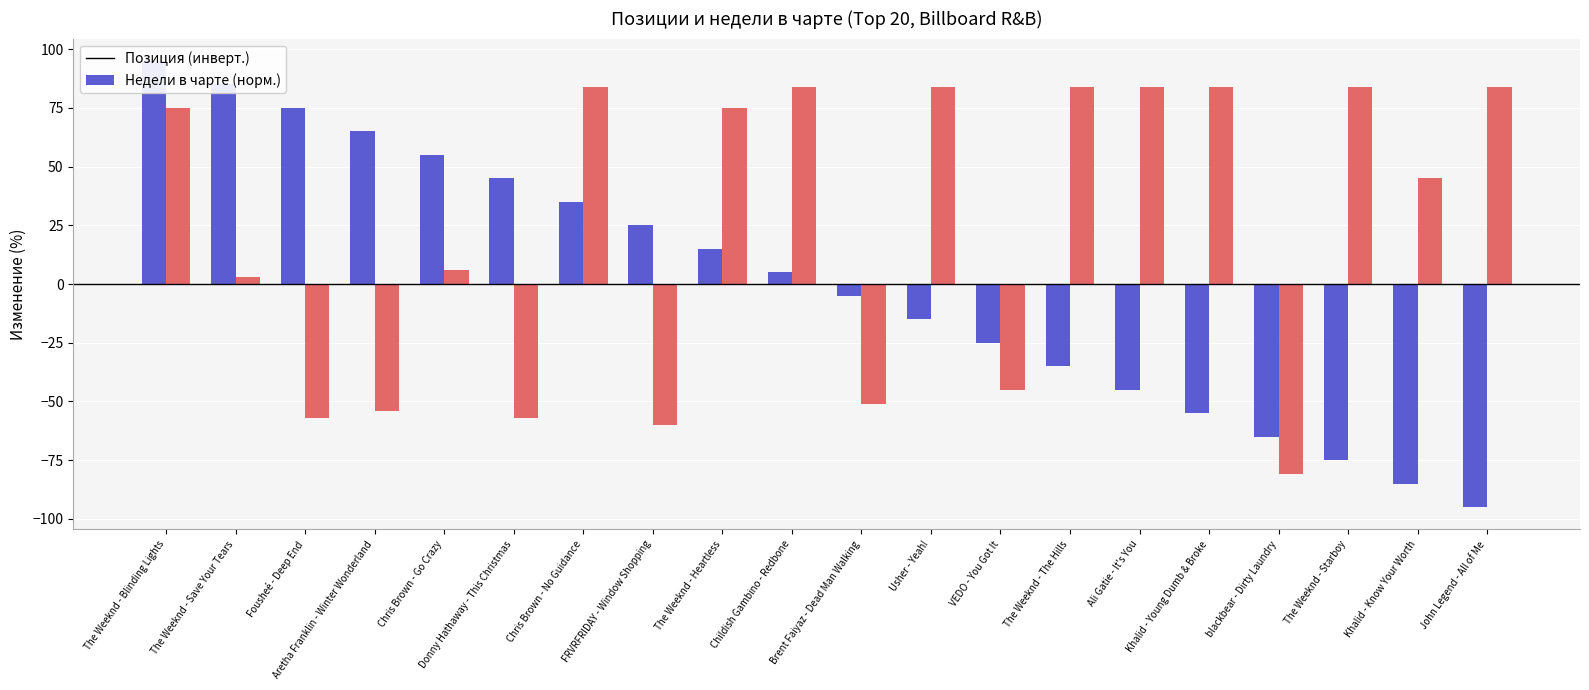

What are all the series names shown in the legend?

Позиция (инверт.), Недели в чарте (норм.)